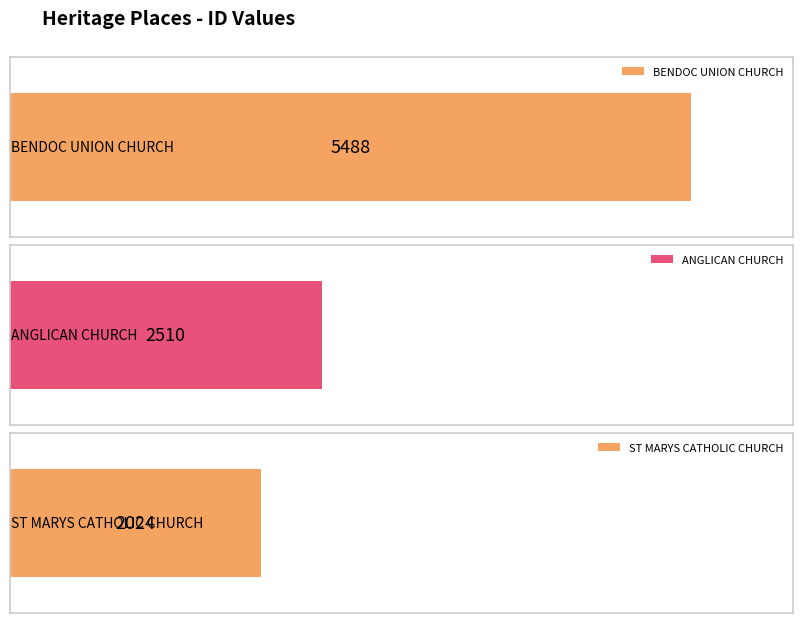

Reading left to right, transcribe all the data shown in this chart.

5488	2510	2024